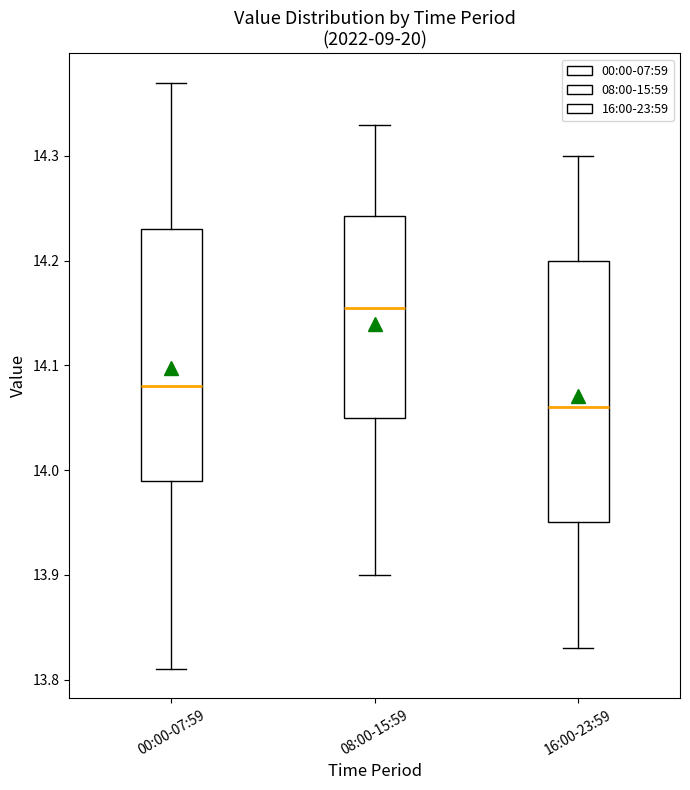

Reading left to right, read every box against the y-axis: the position of its median line, the range the box covers, and the ends of its whiskers. The values are not printed on the chart, so give them approximately, as read against the axis.

00:00-07:59: median 14.08, box 13.99 to 14.23, whiskers 13.81 to 14.37
08:00-15:59: median 14.16, box 14.05 to 14.24, whiskers 13.90 to 14.33
16:00-23:59: median 14.06, box 13.95 to 14.20, whiskers 13.83 to 14.30